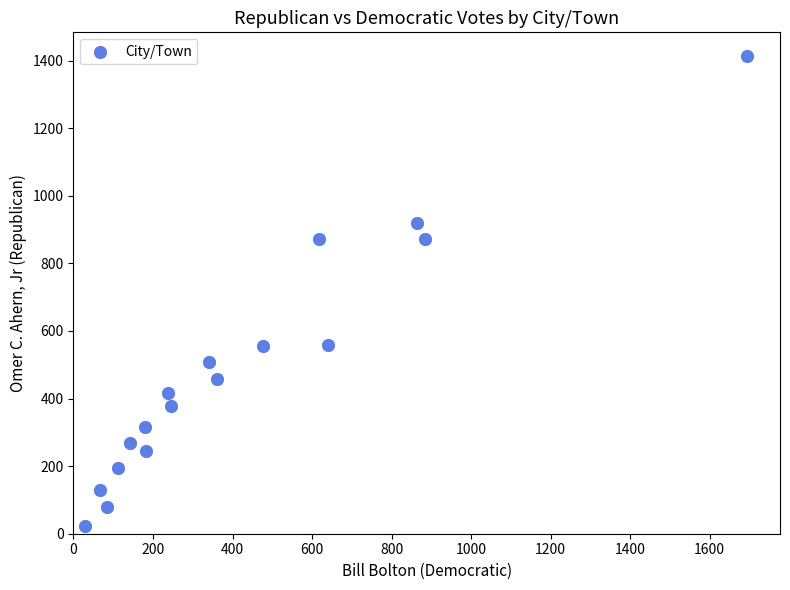

What is the range of X values (max minus min)?

1665